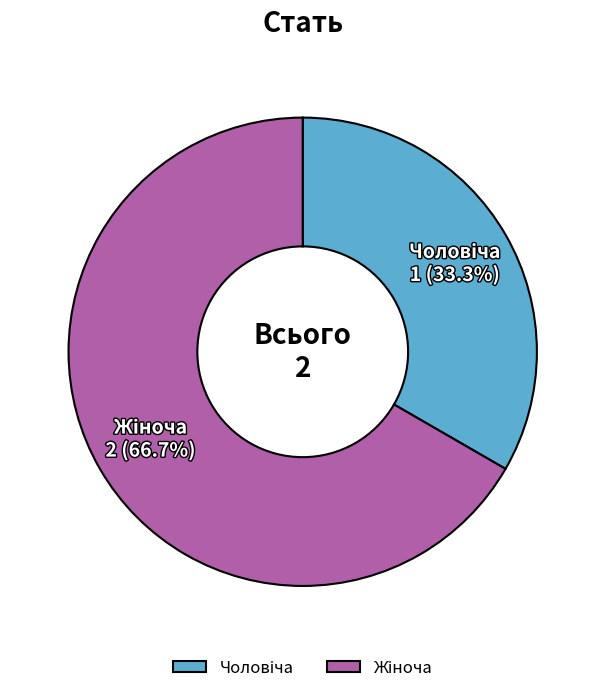

Is there a majority slice in this chart?

Yes